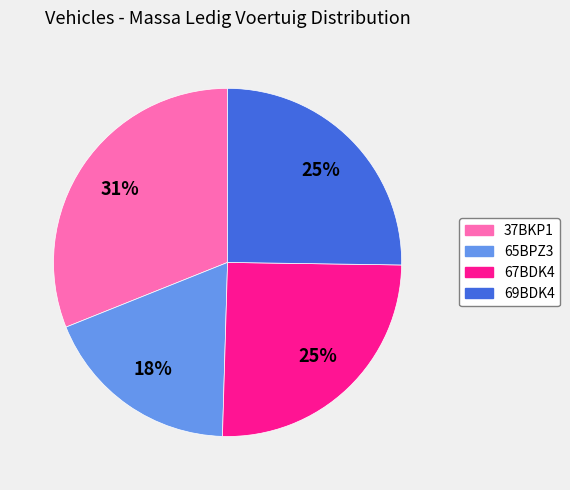

What percentage is the 69BDK4 slice, to the nearest percent?

25%